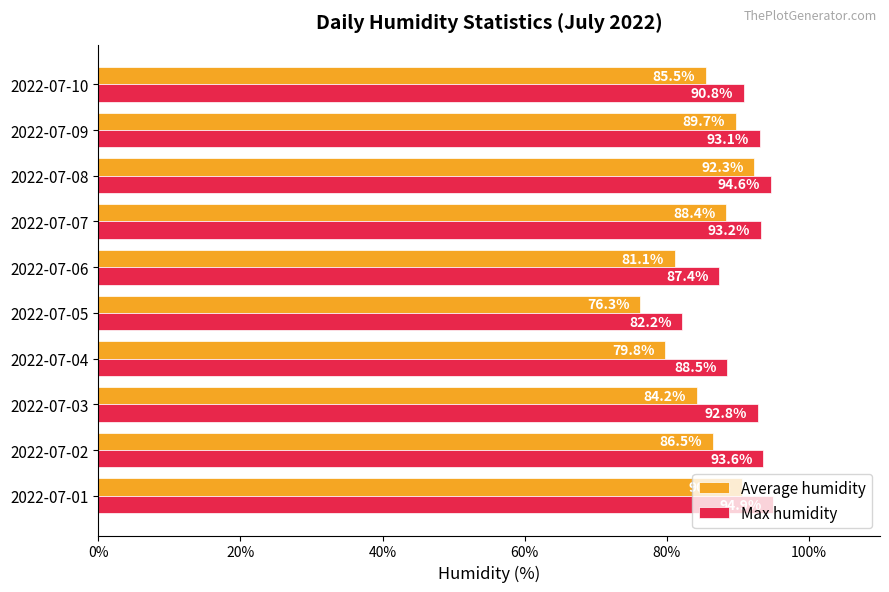

Which series has the largest total across all categories?

Max humidity